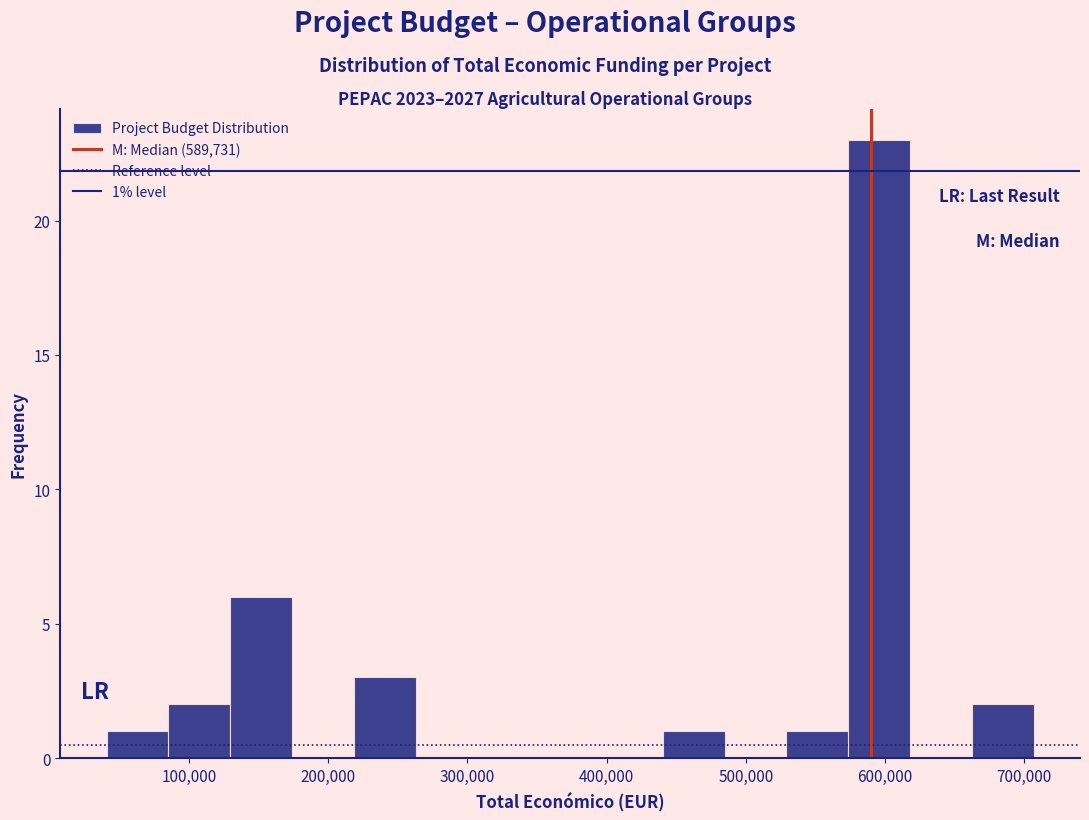

Which range on the x-axis has the tallest bar?

570000 to 620000